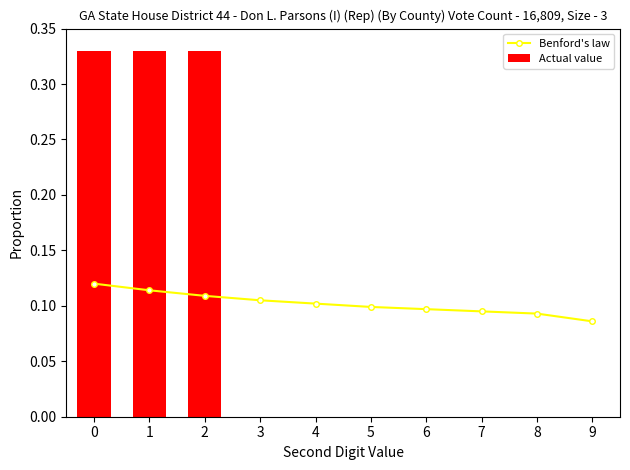

What is the average value of the Benford's law series?

0.1